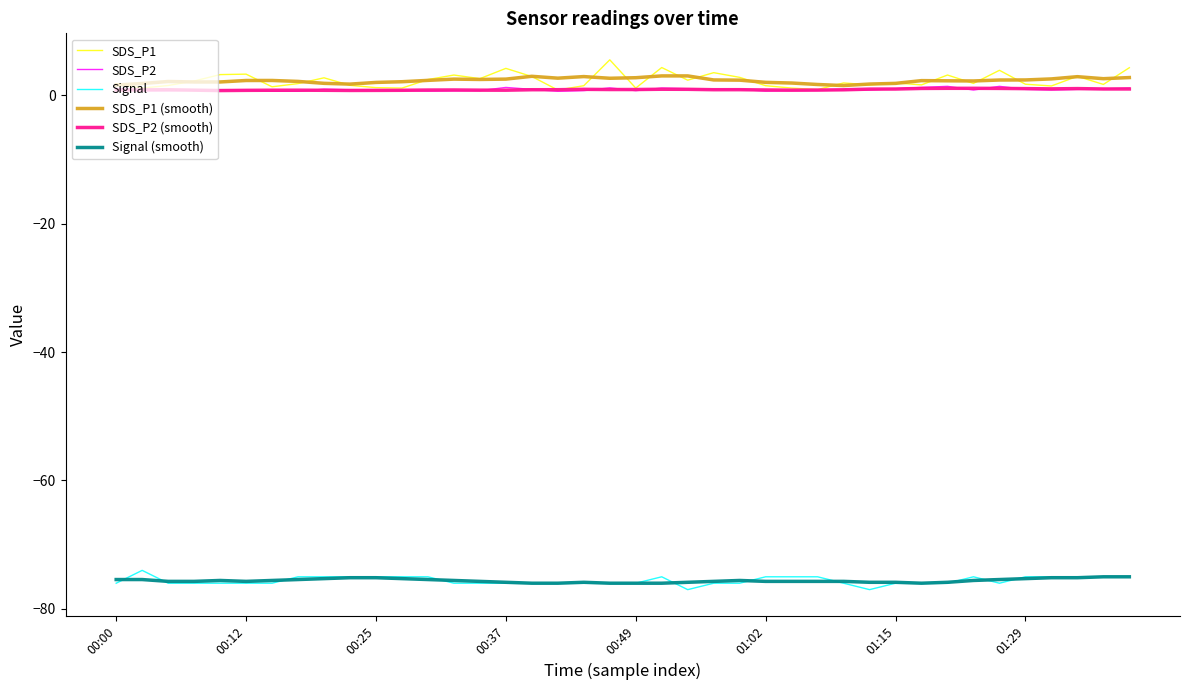

Which series has the widest spread of values?

SDS_P1